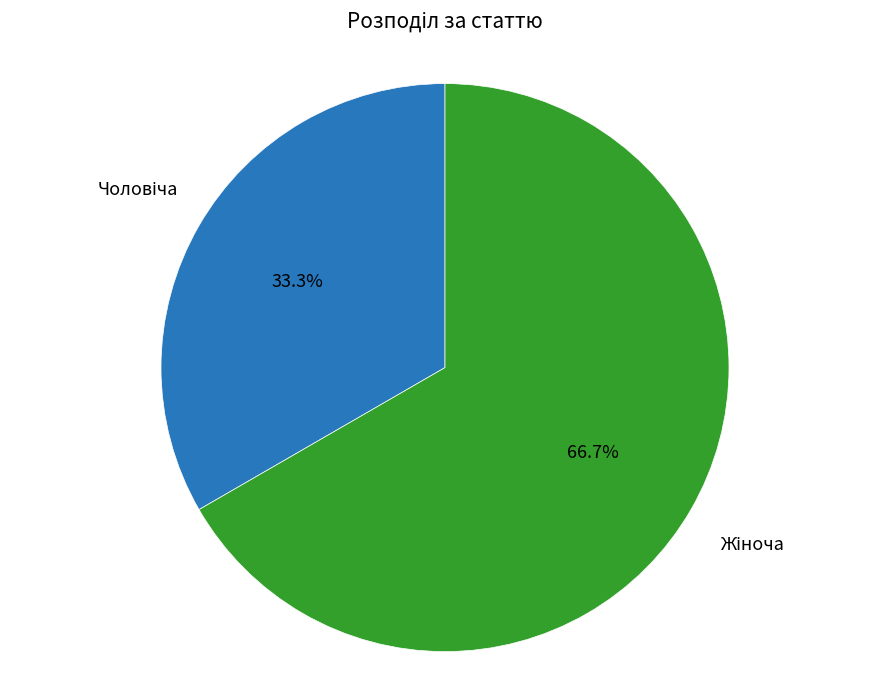

Count the number of slices in the pie.

2